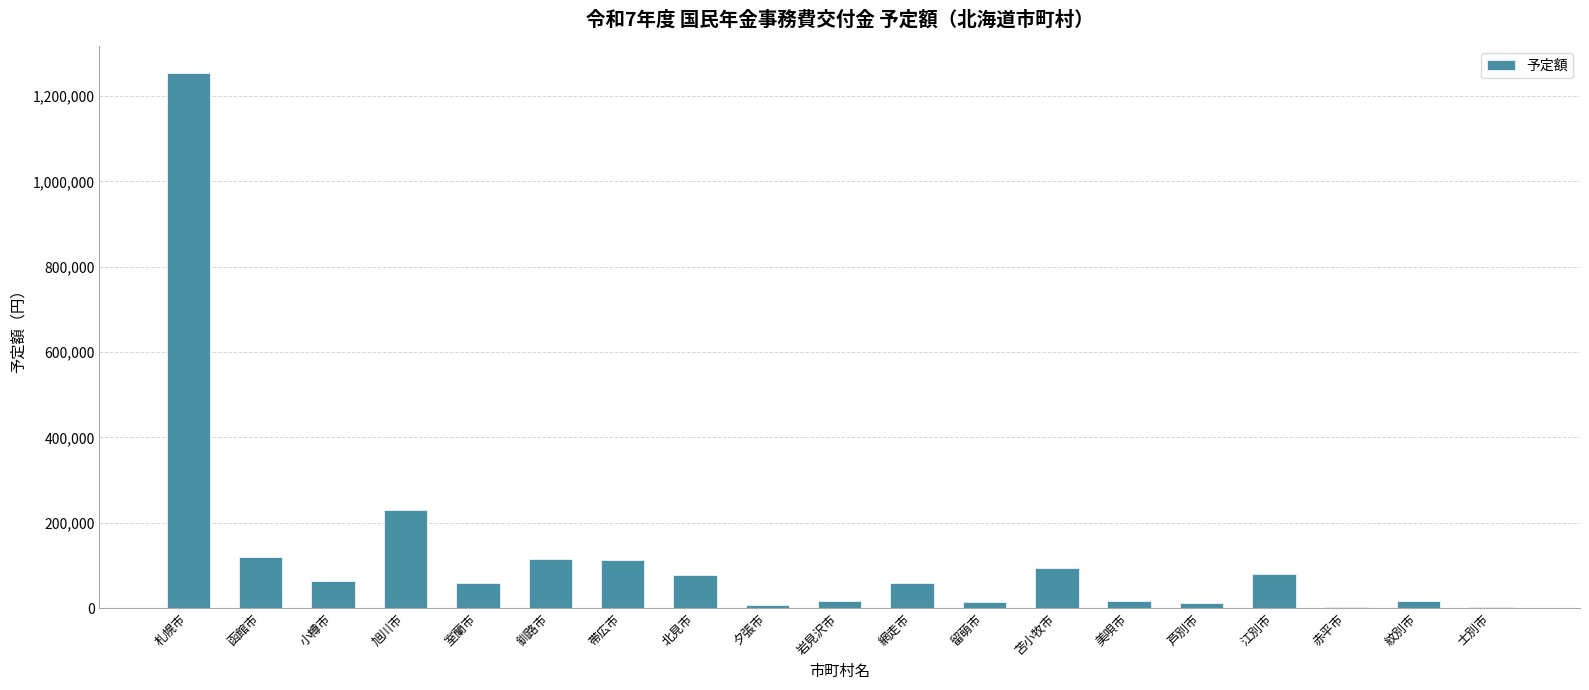

True or false: the data shows 118507 at 函館市.

True